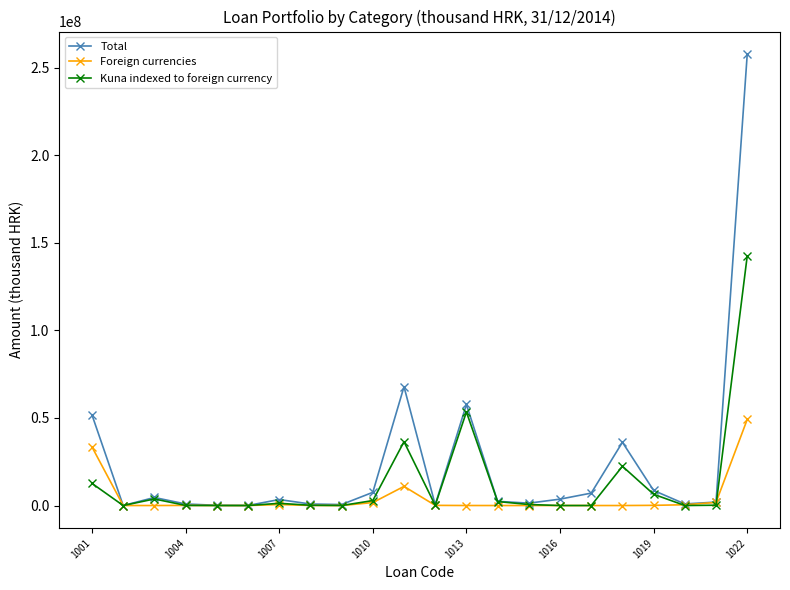

What is the highest value of the Foreign currencies series?

49173498